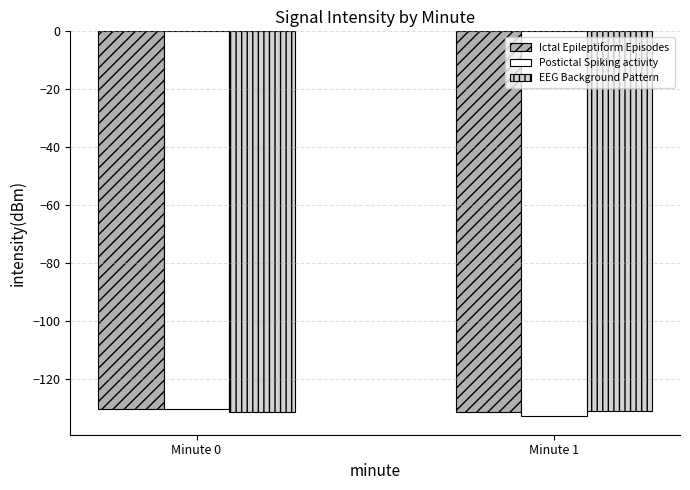

Where is Postictal Spiking activity nearest to the value -131?

Minute 0